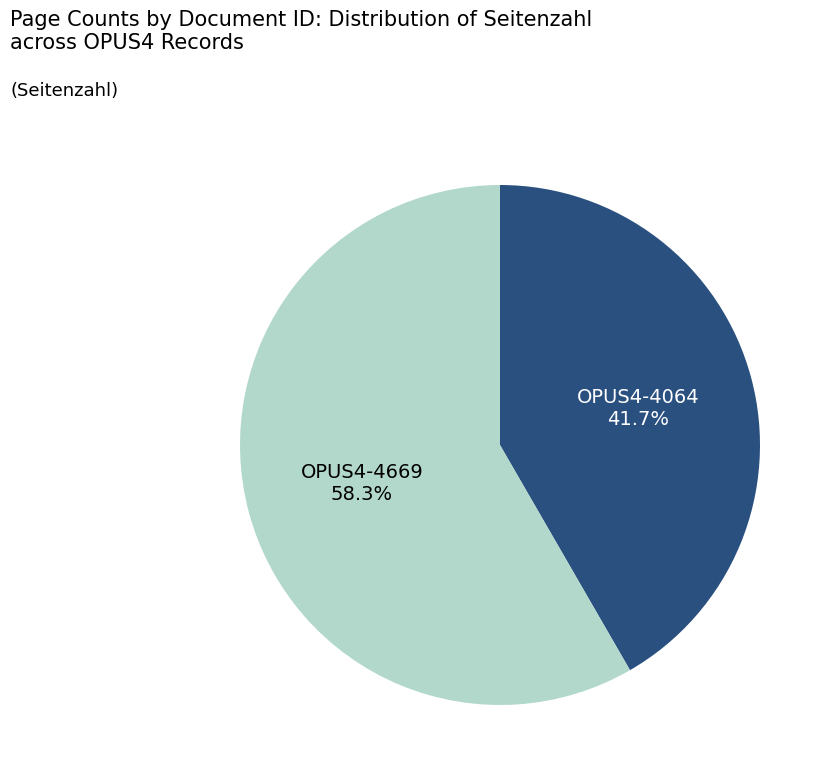

Does any single category account for the majority?

Yes